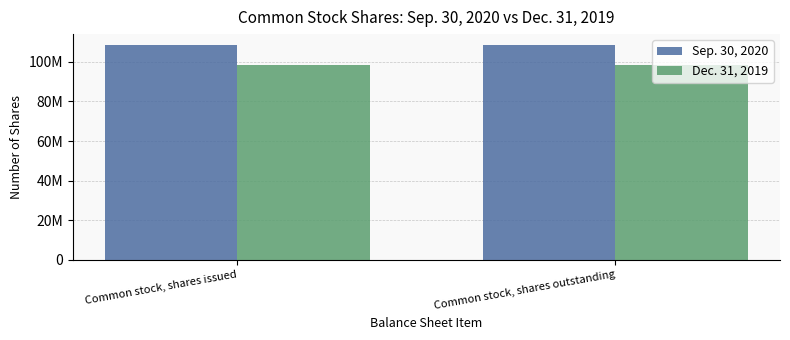

Are the bars grouped side by side (vs. stacked)?

Yes